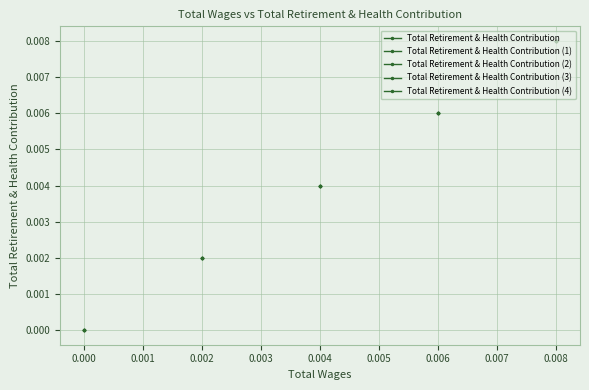

Count the number of categories in the chart.

5